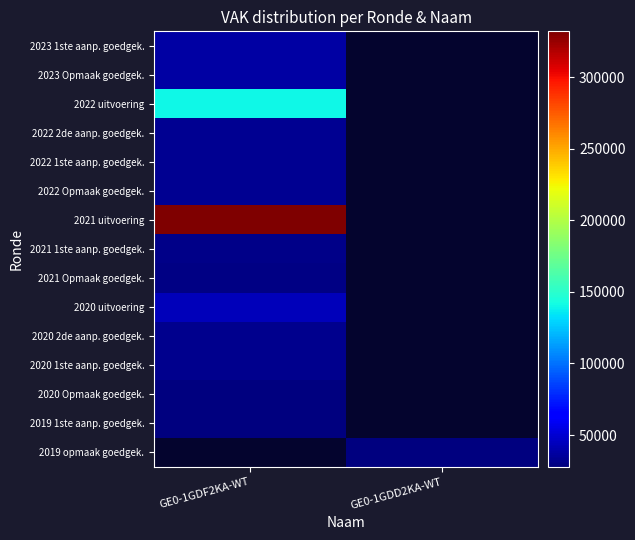

At which category does the chart reach its peak across all series?

GE0-1GDF2KA-WT